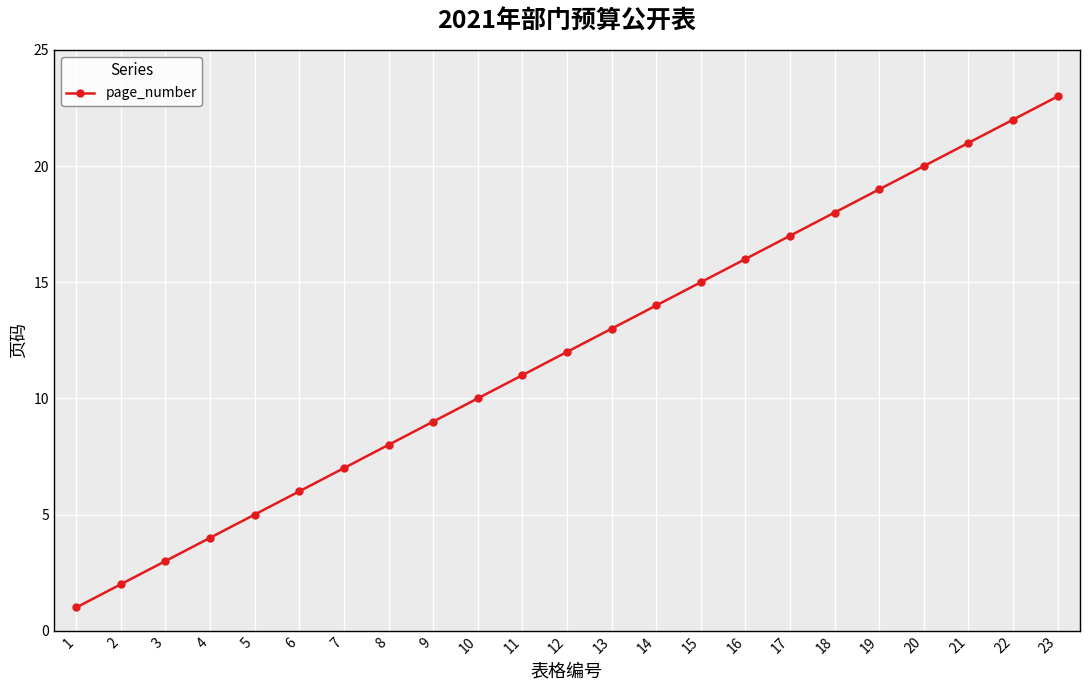

Where is the data nearest to the value 12?

12